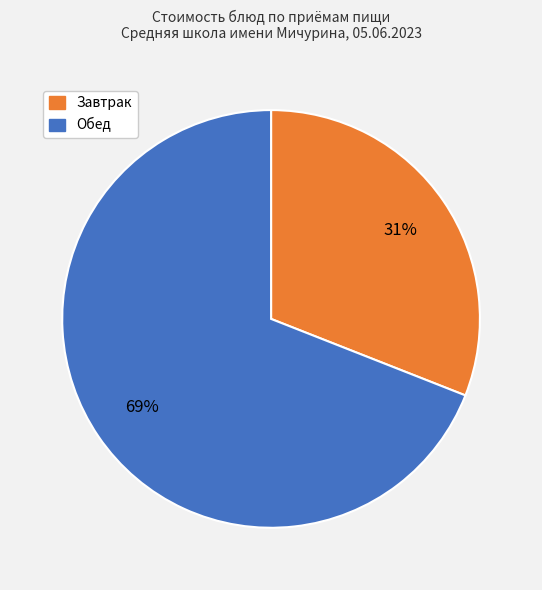

Is there any slice that represents more than half of the pie?

Yes